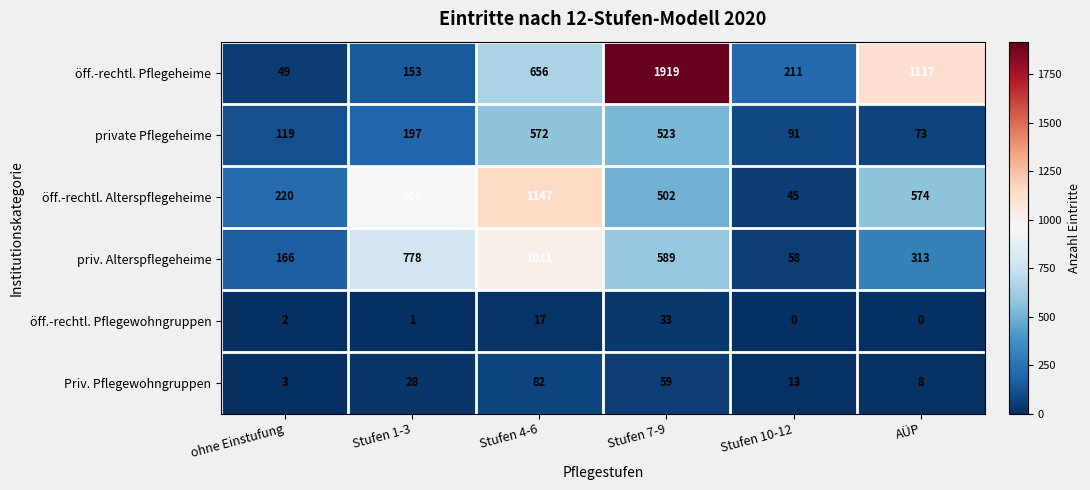

List the series in order of their peak value, highest first.

öff.-rechtl. Pflegeheime, öff.-rechtl. Alterspflegeheime, priv. Alterspflegeheime, private Pflegeheime, Priv. Pflegewohngruppen, öff.-rechtl. Pflegewohngruppen